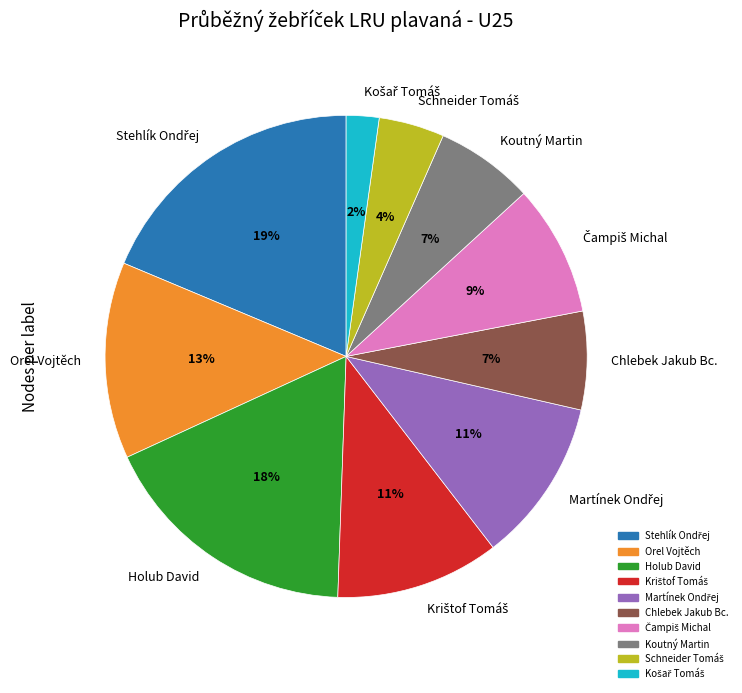

To the nearest percent, what portion does Orel Vojtěch represent?

13%